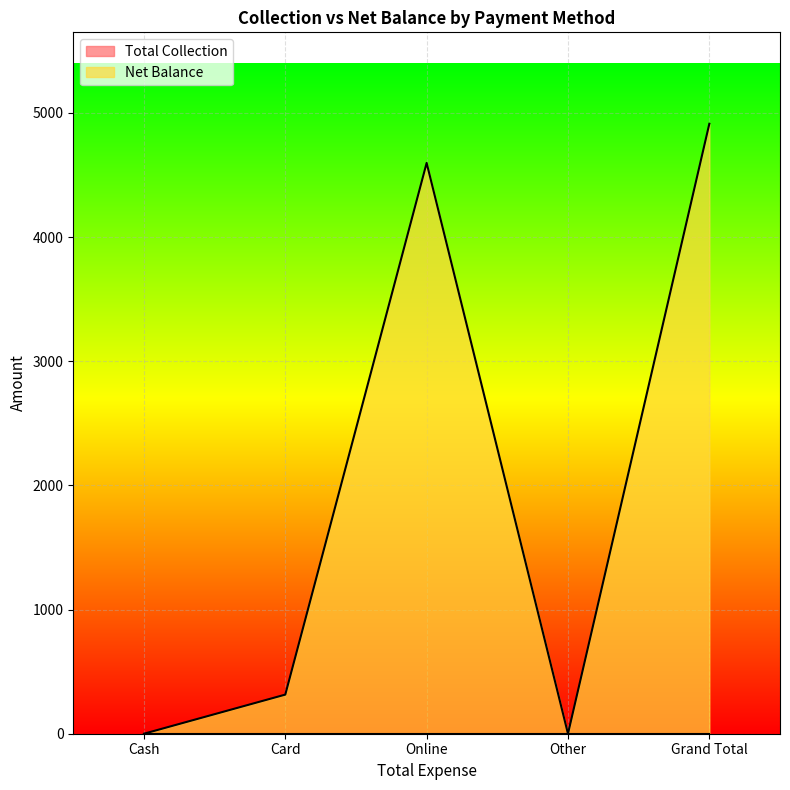

What is the difference between the second highest and minimum values?

4597.5